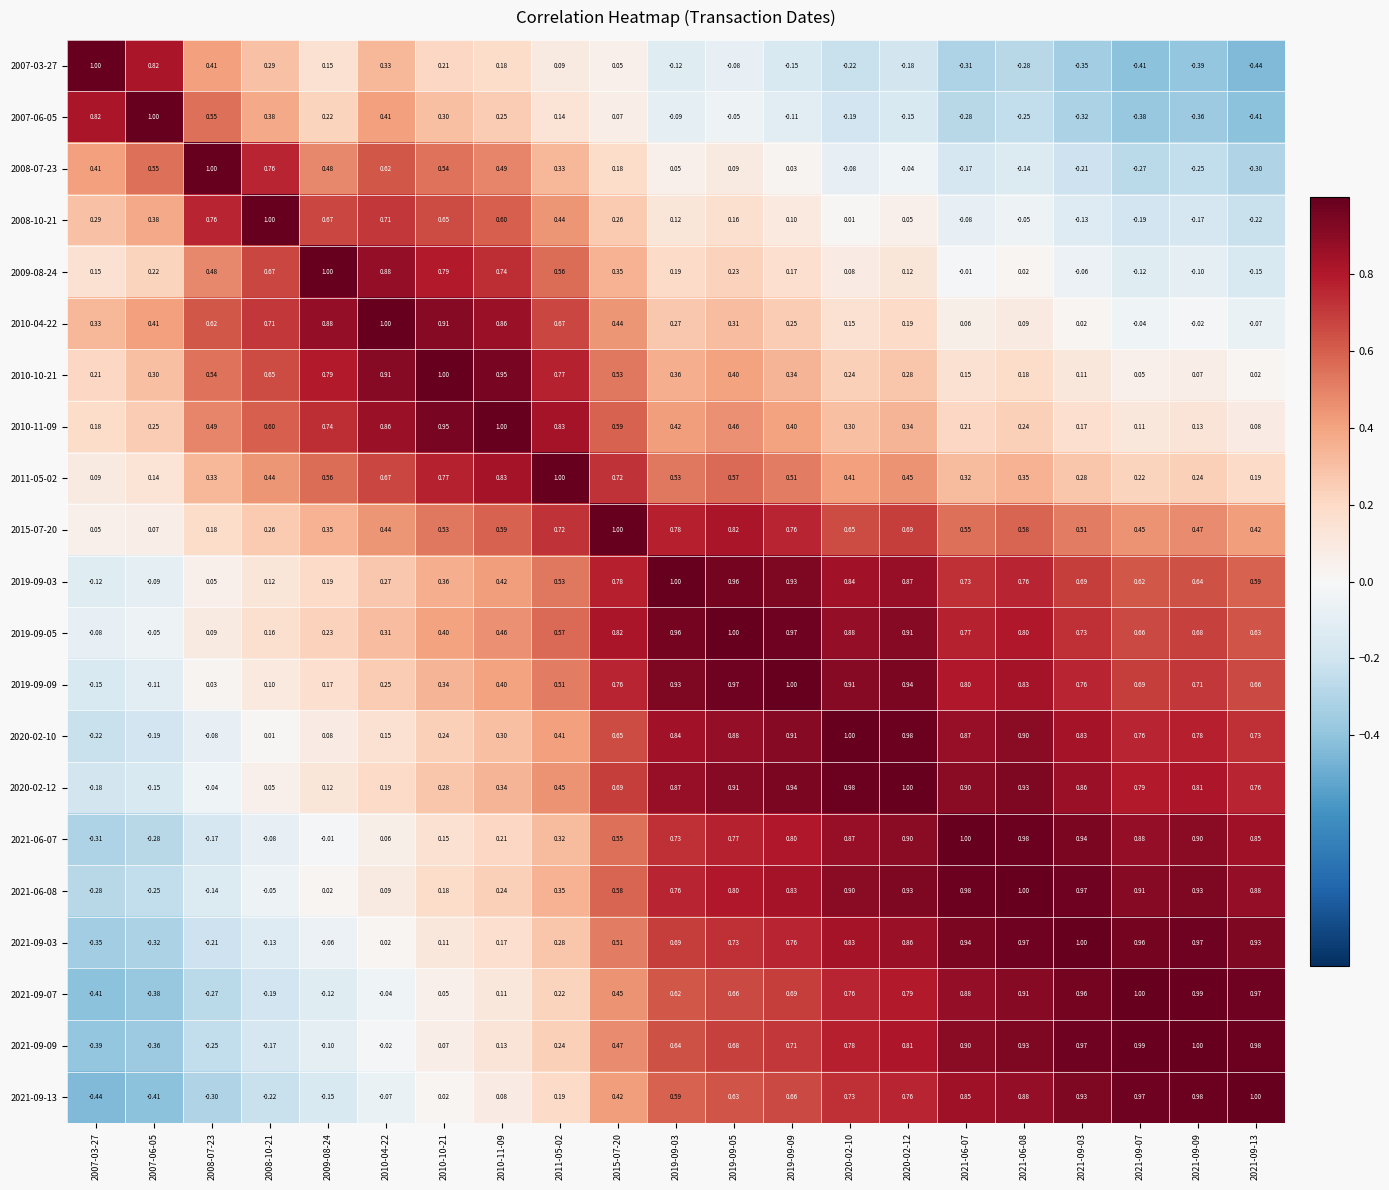

Is the value of 2019-09-05 at 2011-05-02 greater than the value of 2008-10-21 at 2019-09-09?

Yes